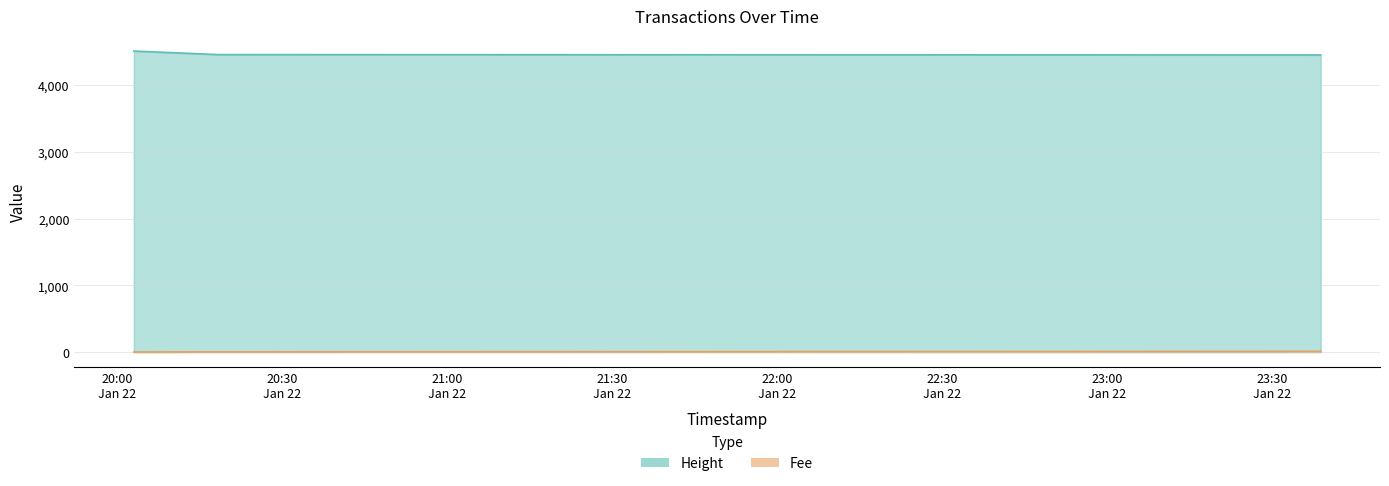

What is the sum of all Fee values?

12.9